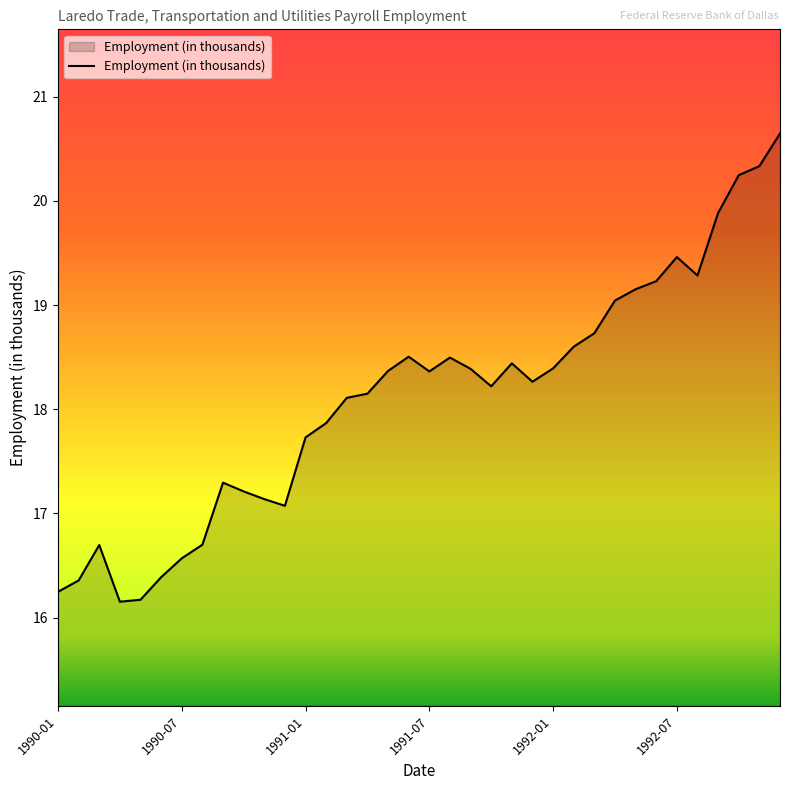

What is the maximum value shown in the chart?

20.6